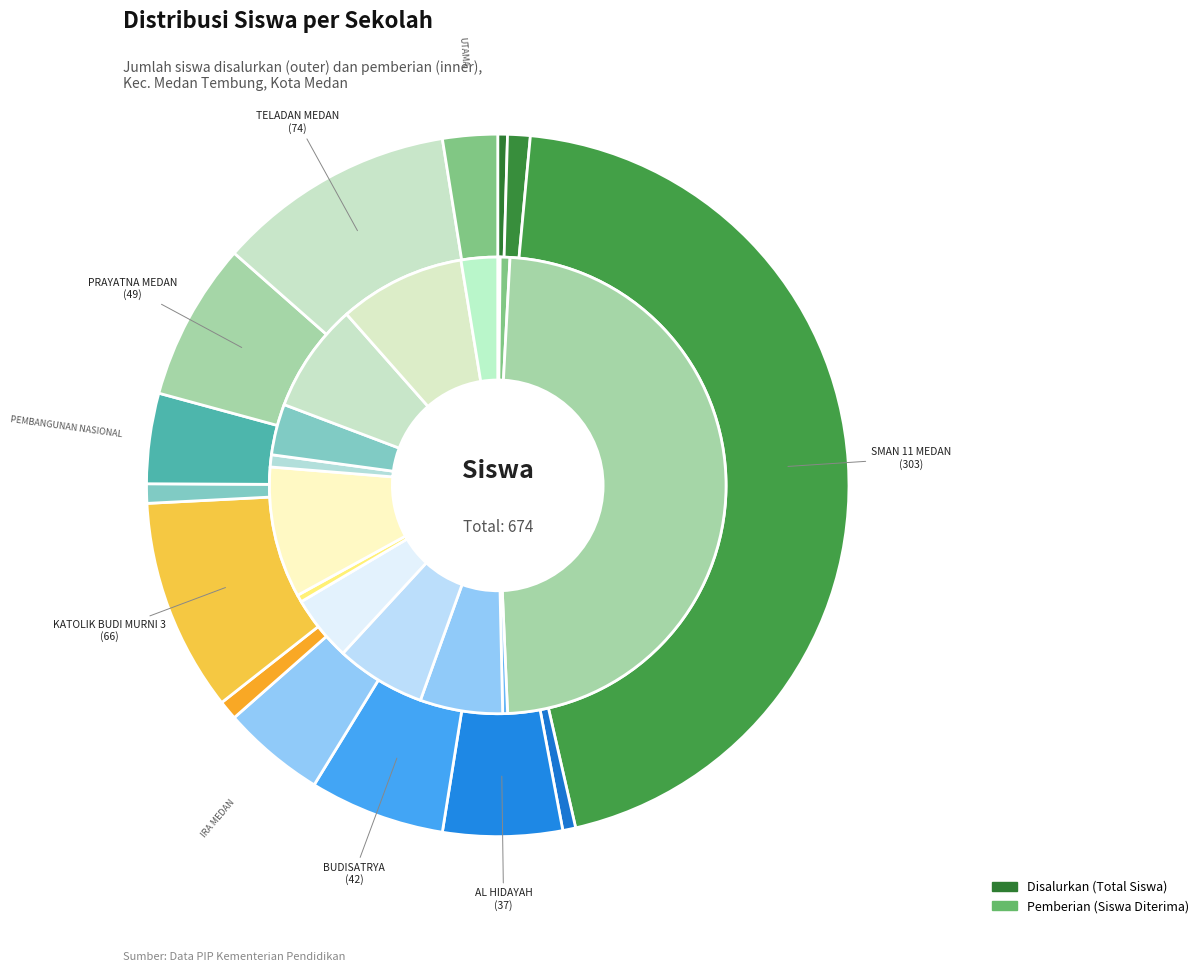

Which slice is the largest?

SMAN 11 MEDAN